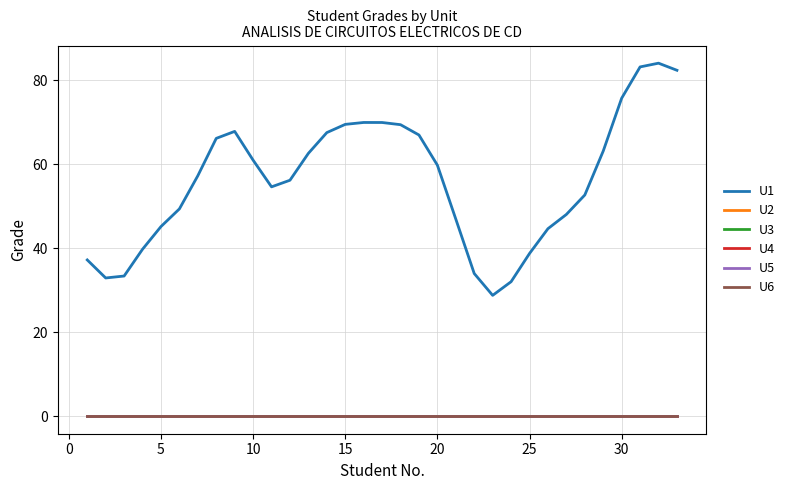

True or false: U6 has more than 2 points higher than both neighbors.

False